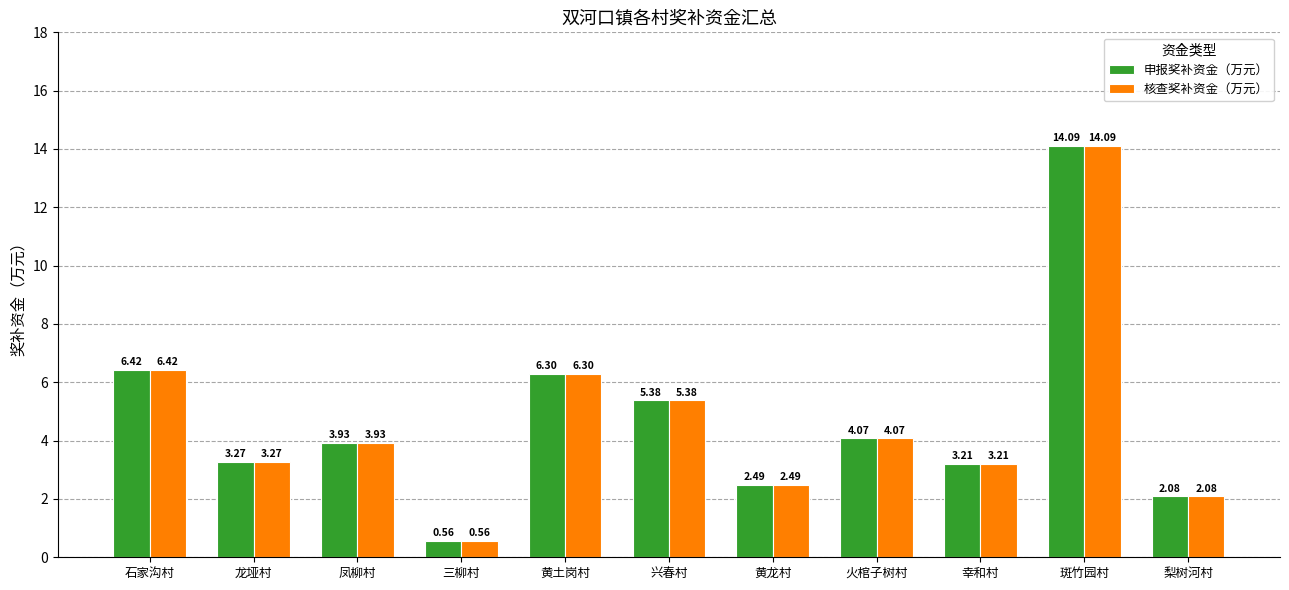

What is the difference between the maximum and minimum values in the 申报奖补资金（万元） series?

13.5